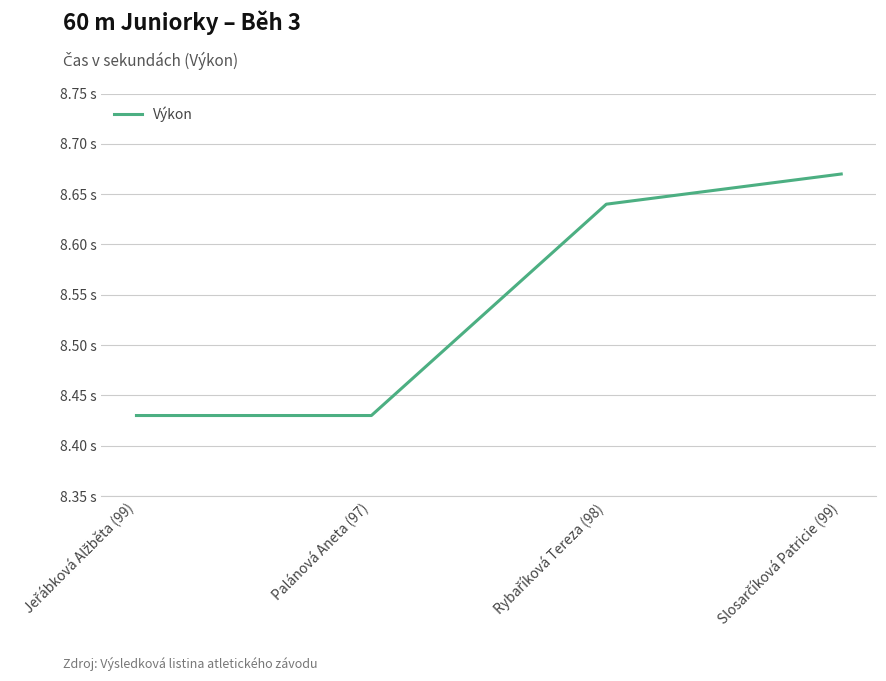

Reading left to right, transcribe all the data shown in this chart.

8.4	8.4	8.6	8.7